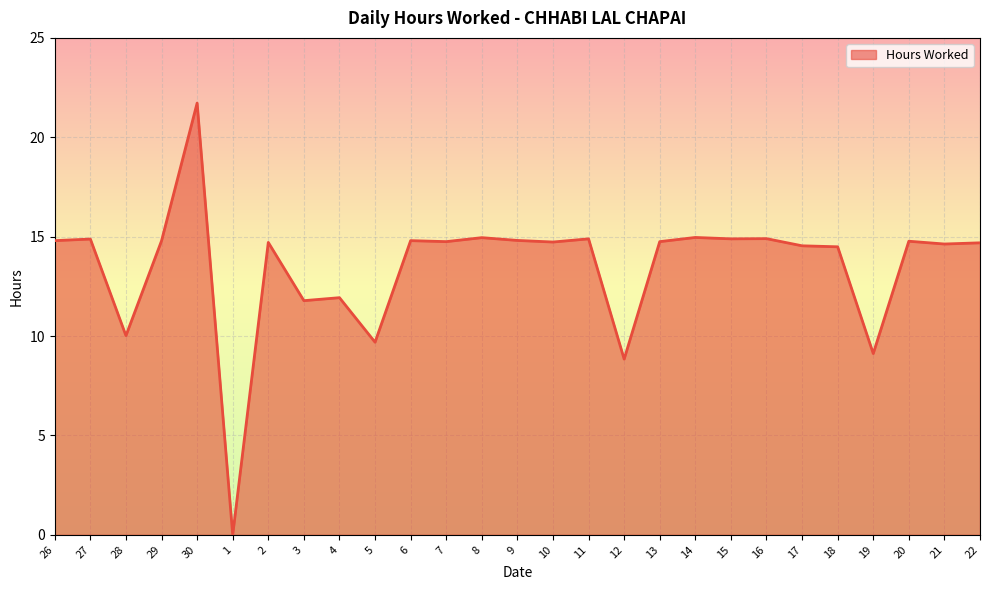

What is the difference between the values at 2 and 3?

2.9